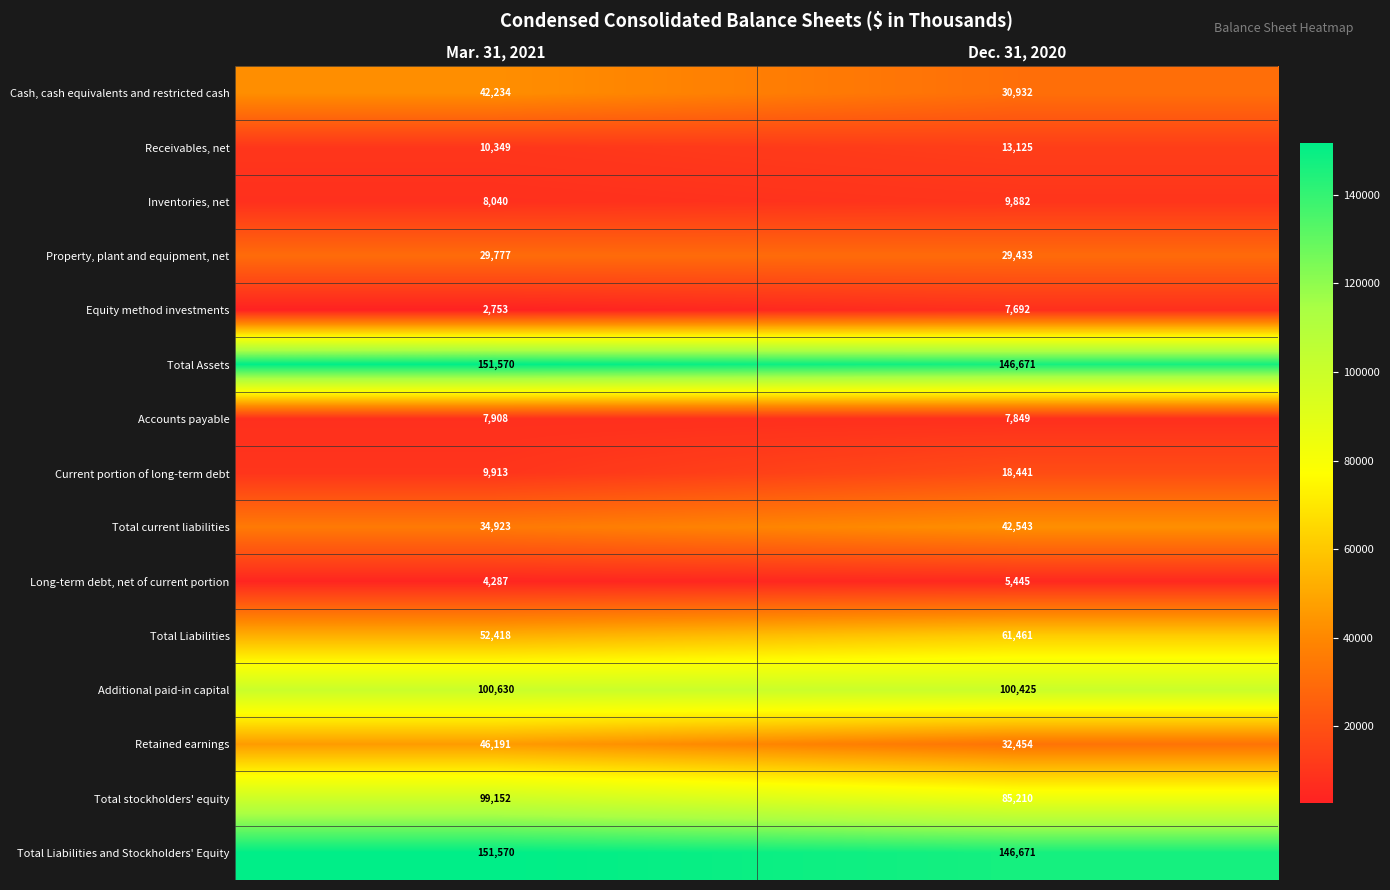

The Long-term debt, net of current portion series shows 5445 at Dec. 31, 2020. True or false?

True